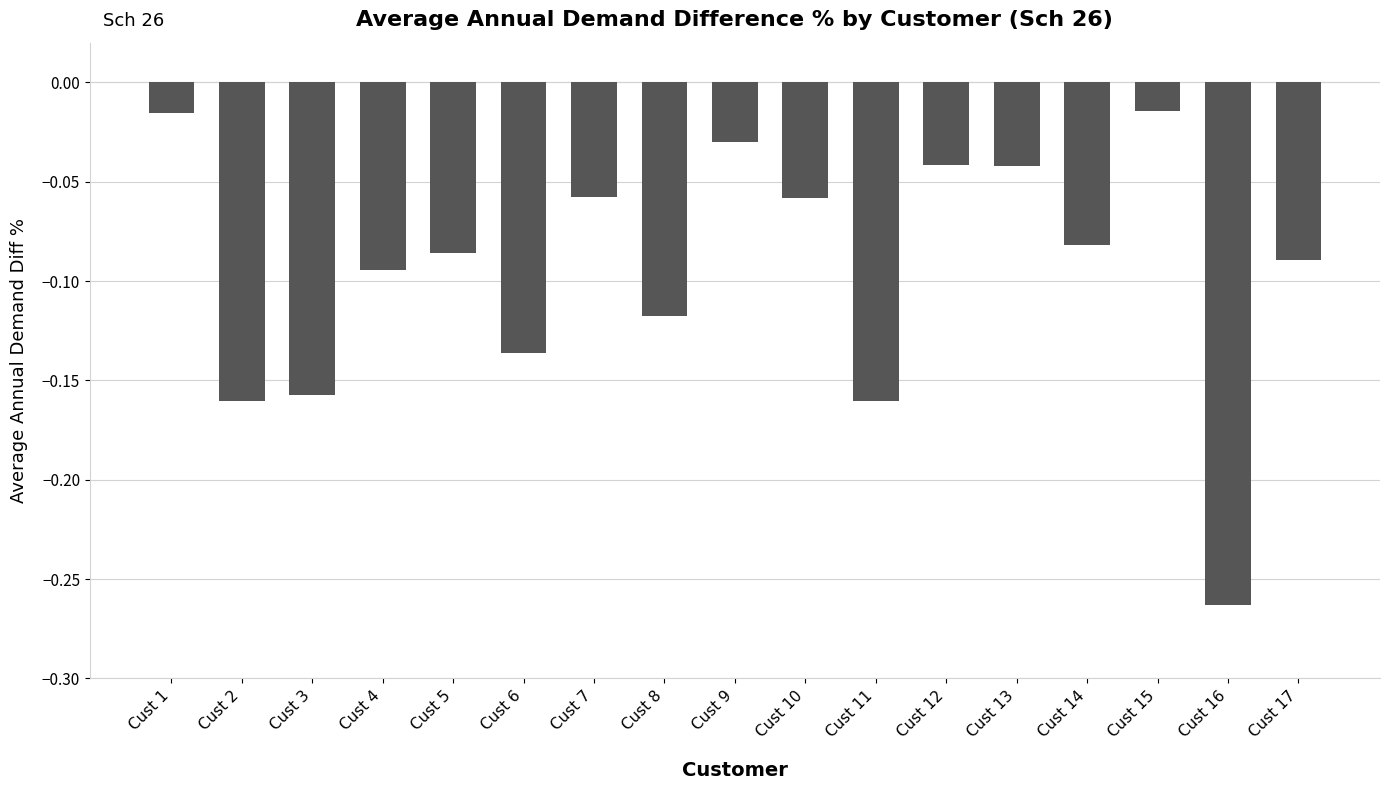

Which label corresponds to the smallest value in the chart?

Cust 16